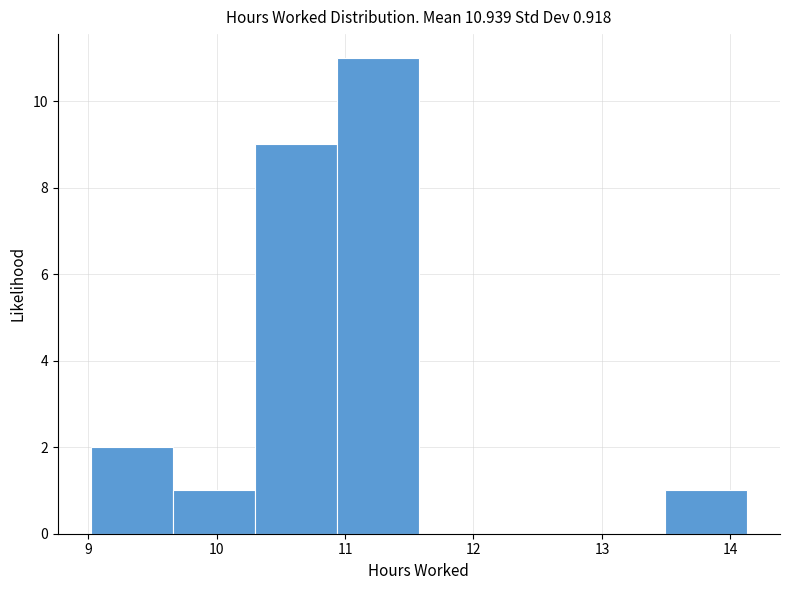

Reading left to right, list every bar in this chart as the range it spans on the x-axis followed by its height. Neither the bar edges nor the heights are printed on the chart, so give them approximately, as read against the axes.

9.0 to 9.7: 2
9.7 to 10.3: 1
10.3 to 10.9: 9
10.9 to 11.6: 11
11.6 to 12.2: 0
12.2 to 12.9: 0
12.9 to 13.5: 0
13.5 to 14.1: 1